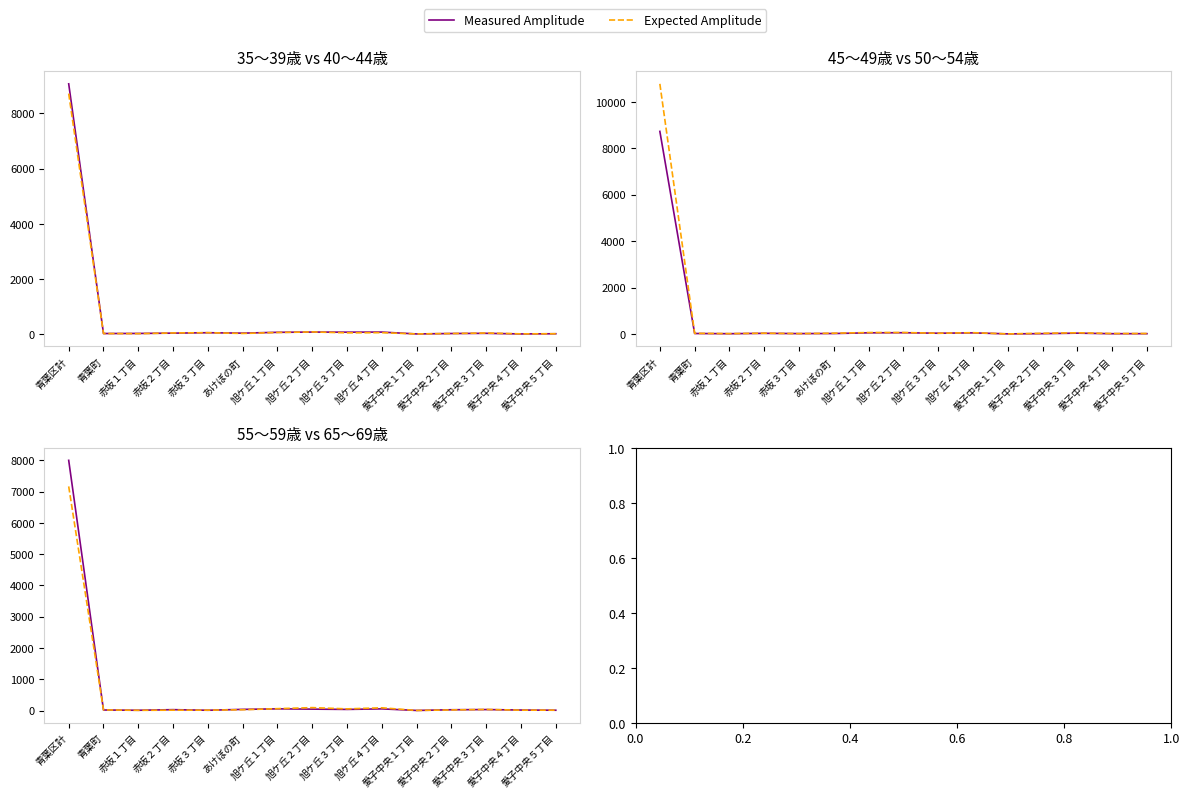

What is the sum of all Measured Amplitude values?

8361